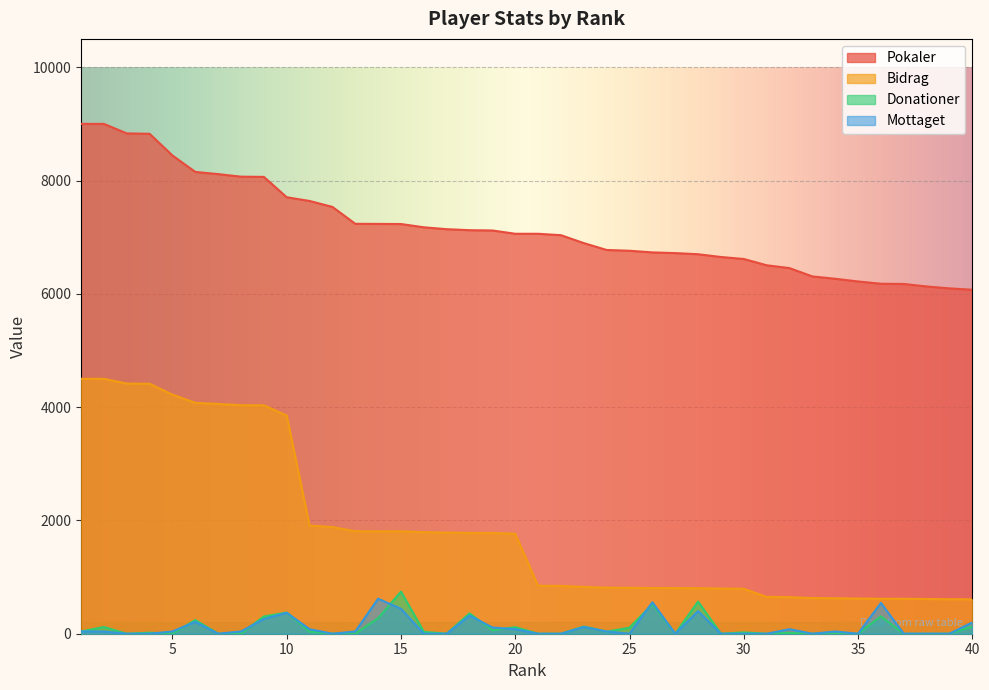

What is the value of the Bidrag point at the 14th from the left?

1808